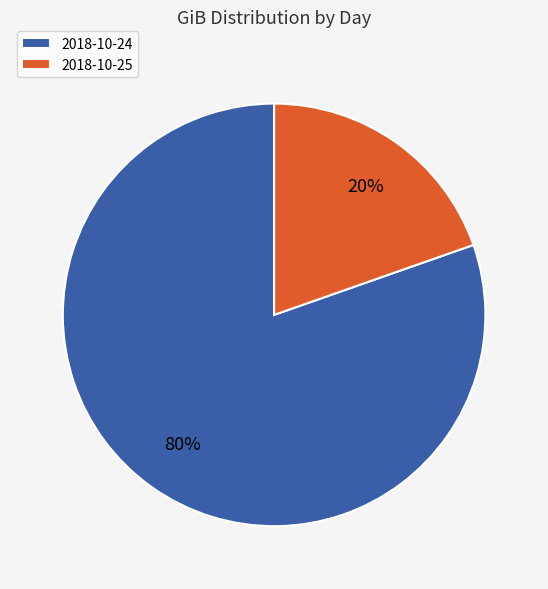

Combined, do 2018-10-25 and 2018-10-24 account for over 50%?

Yes